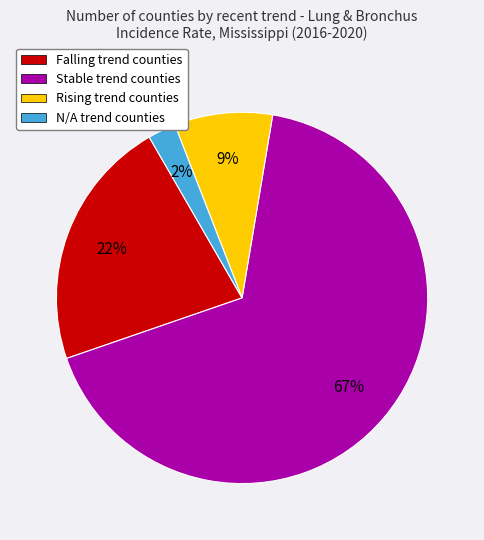

What percentage is the Stable trend counties slice, to the nearest percent?

67%